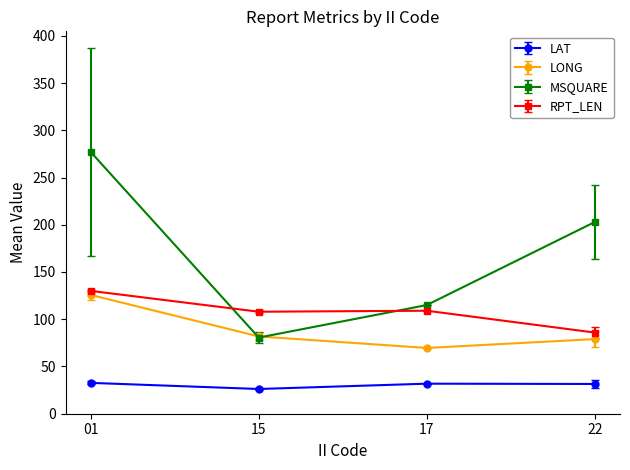

What is the value of the LONG point at the 2nd from the left?

81.8